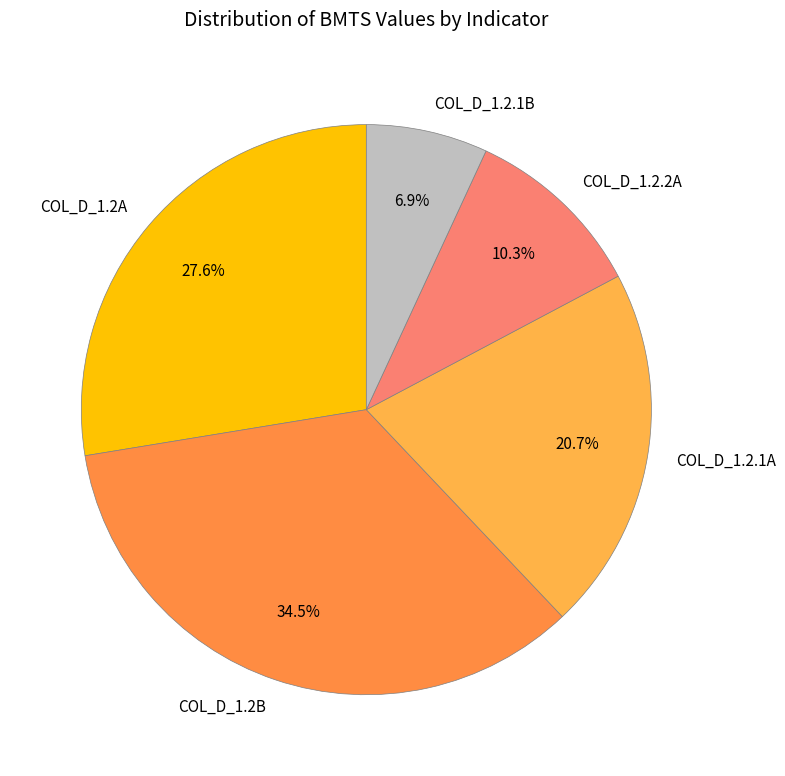

Which slice is the smallest?

COL_D_1.2.1B